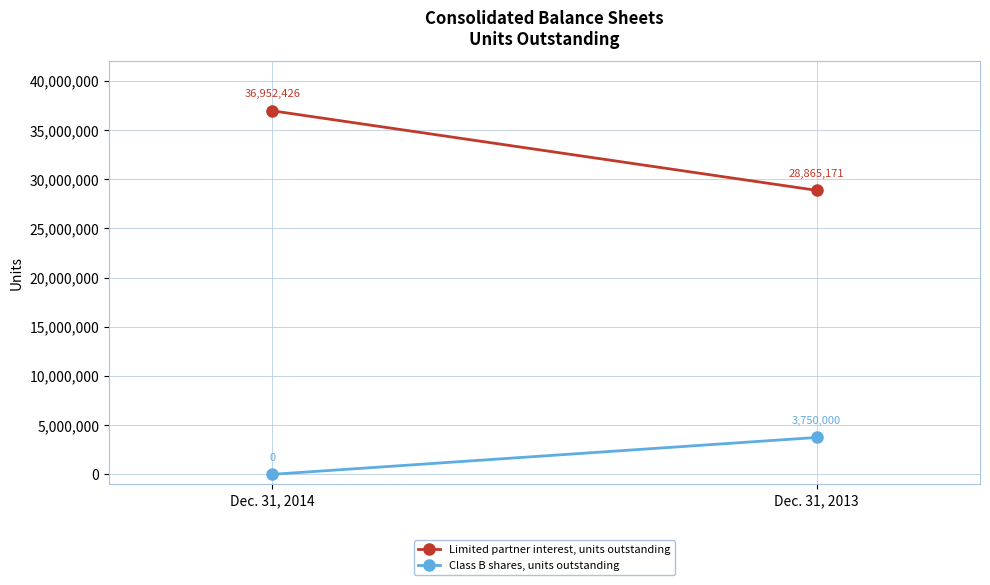

Which category has the highest value in the Limited partner interest, units outstanding series?

Dec. 31, 2014